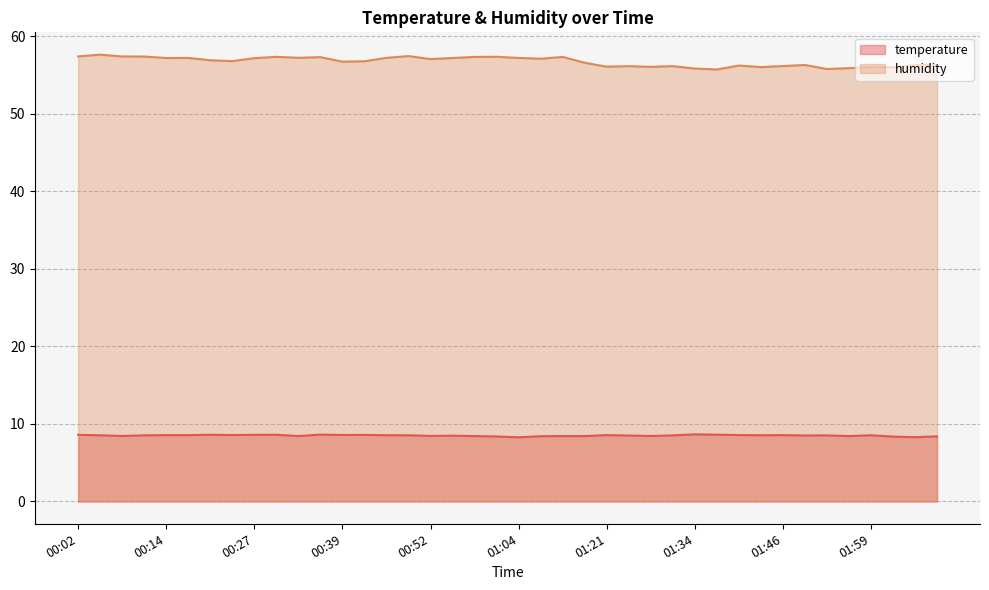

What is the highest value of the humidity series?

57.6